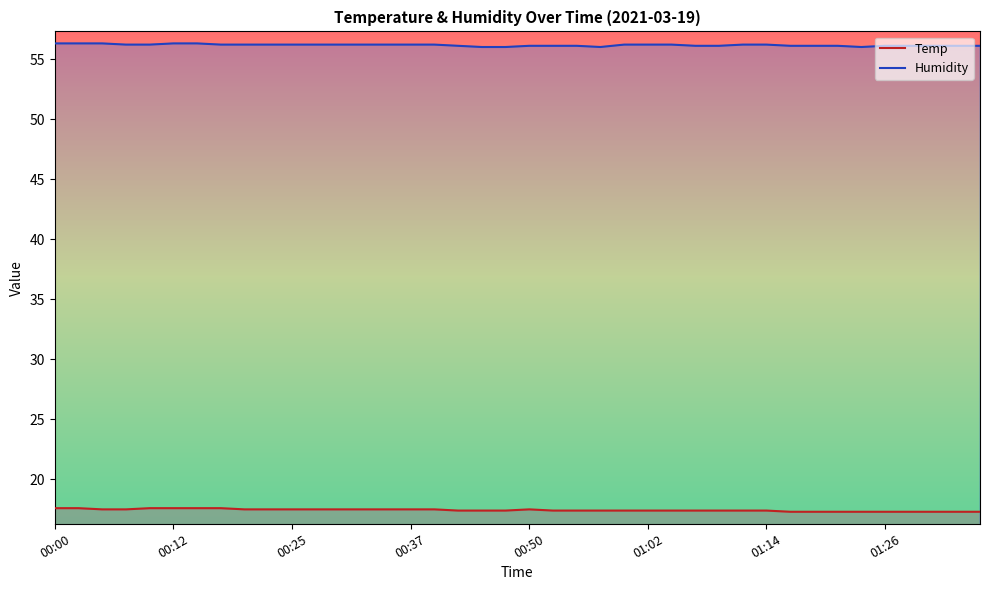

Rank the series by their maximum value, from highest to lowest.

Humidity, Temp